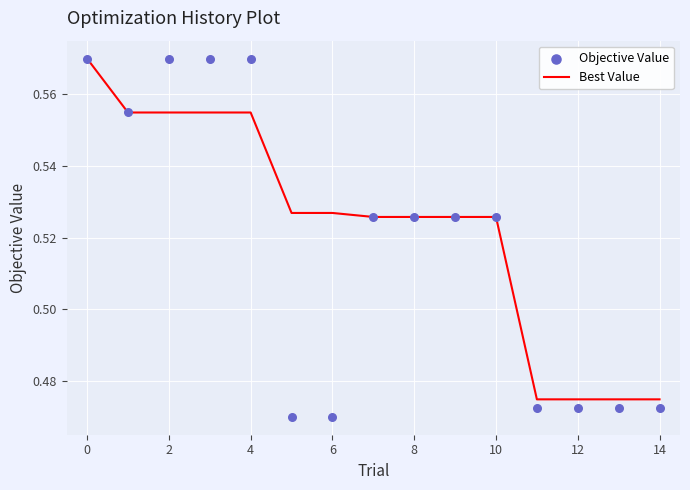

Which series contains the lowest Y value?

Objective Value